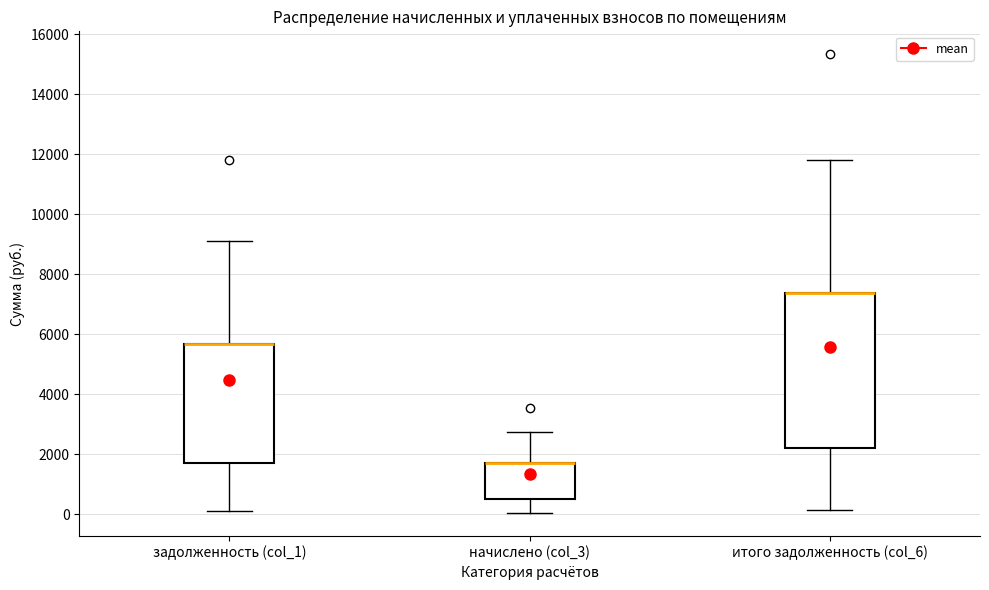

Where is the upper edge of the box for начислено (col_3) on the y-axis? The values are not printed on the chart, so give them approximately, as read against the axis.

1800